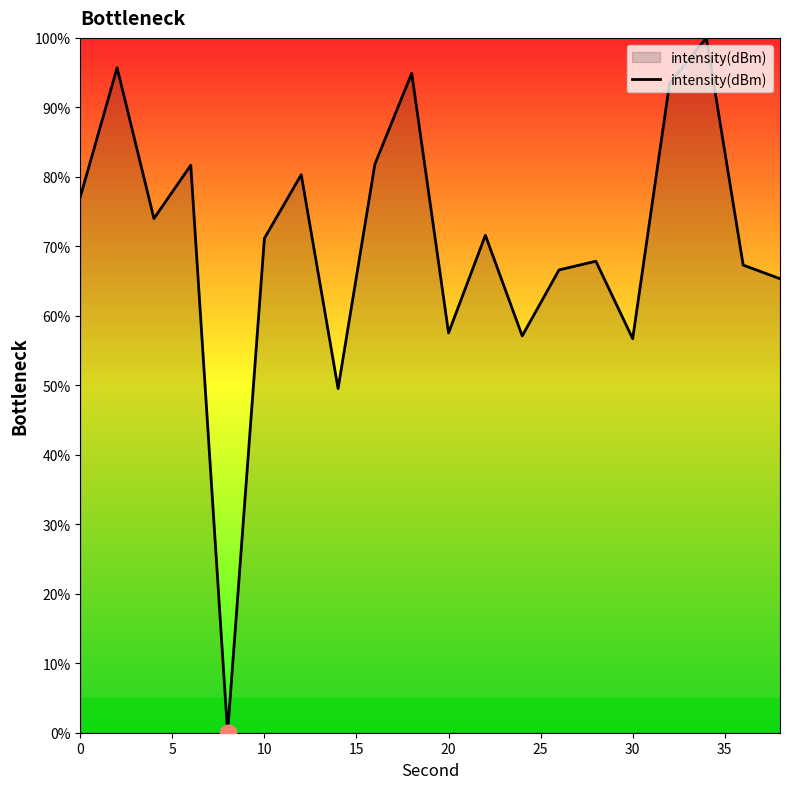

What is the maximum value shown in the chart?

100.0